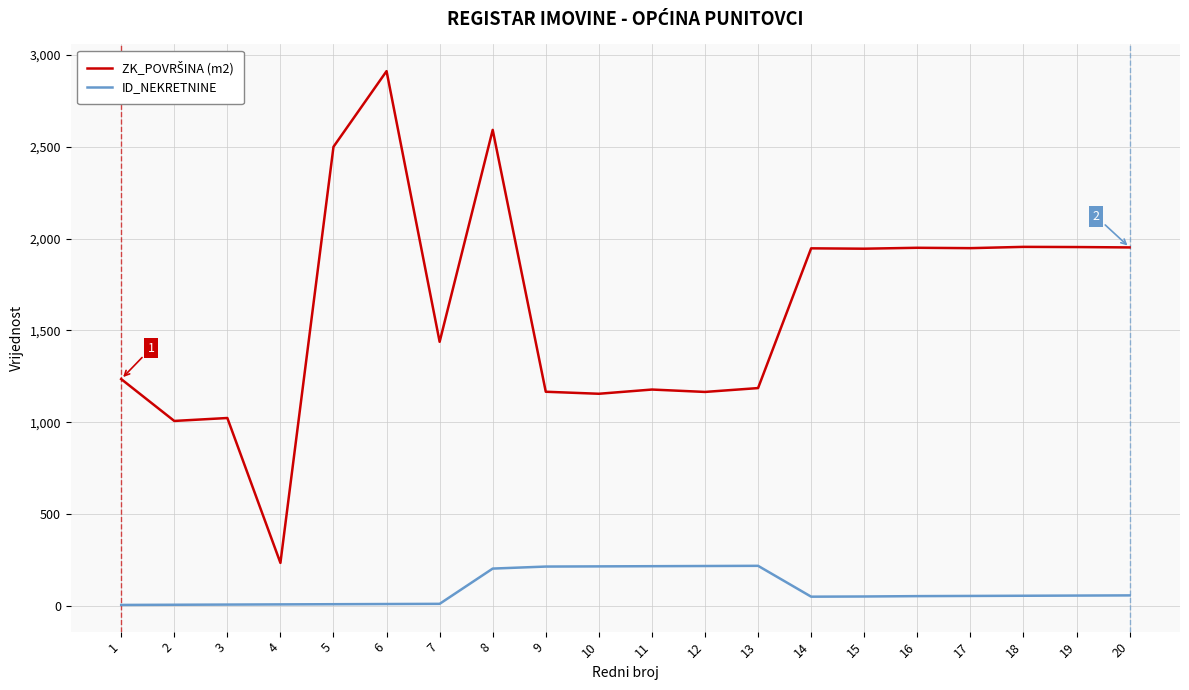

What is the maximum value for ID_NEKRETNINE?

218